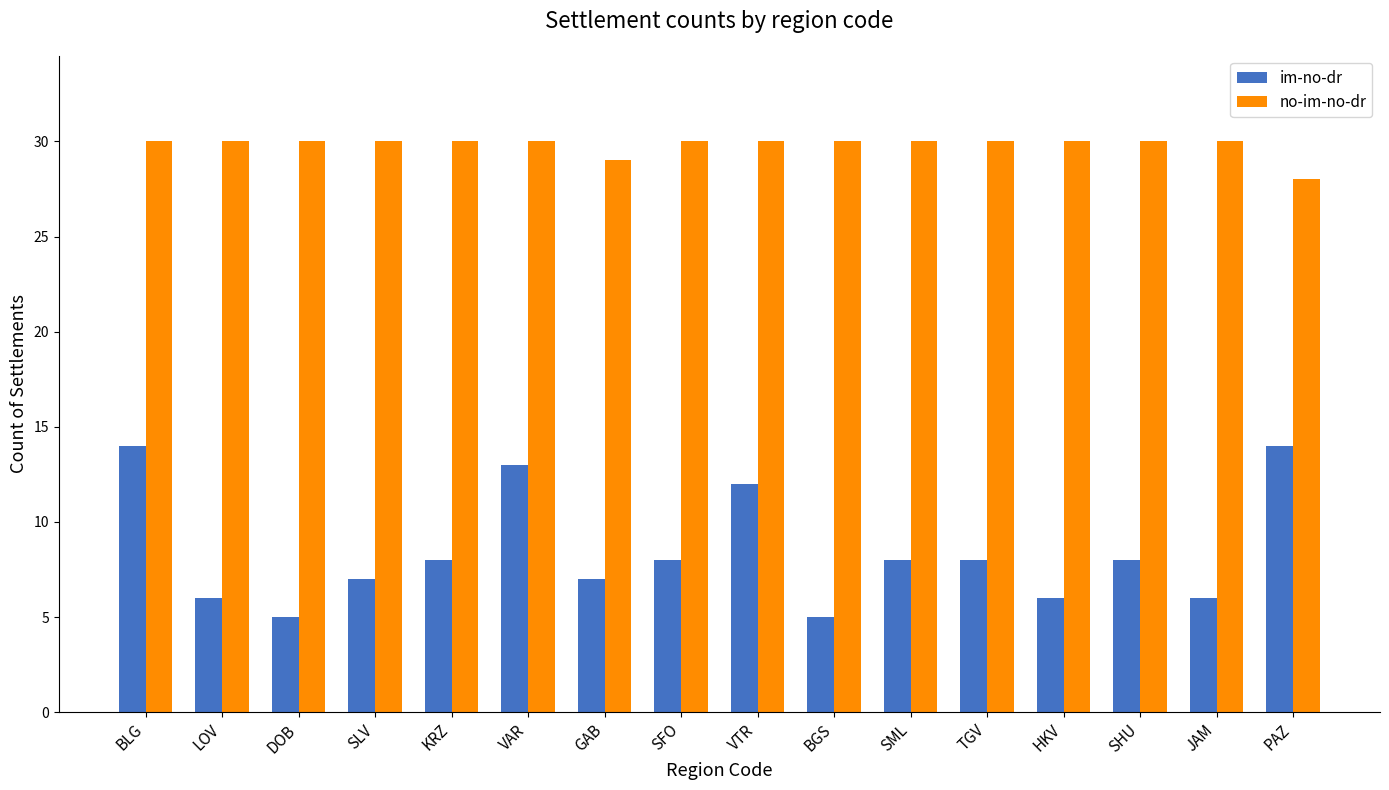

Does the chart contain stacked bars?

No